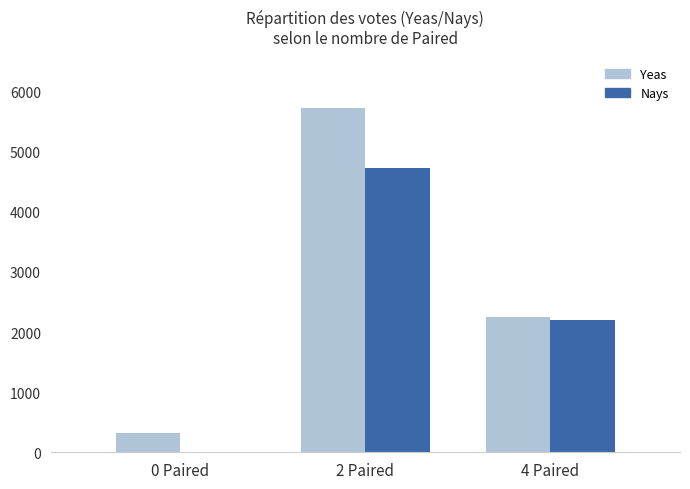

Between 0 Paired and 4 Paired, which series saw the biggest shift?

Nays